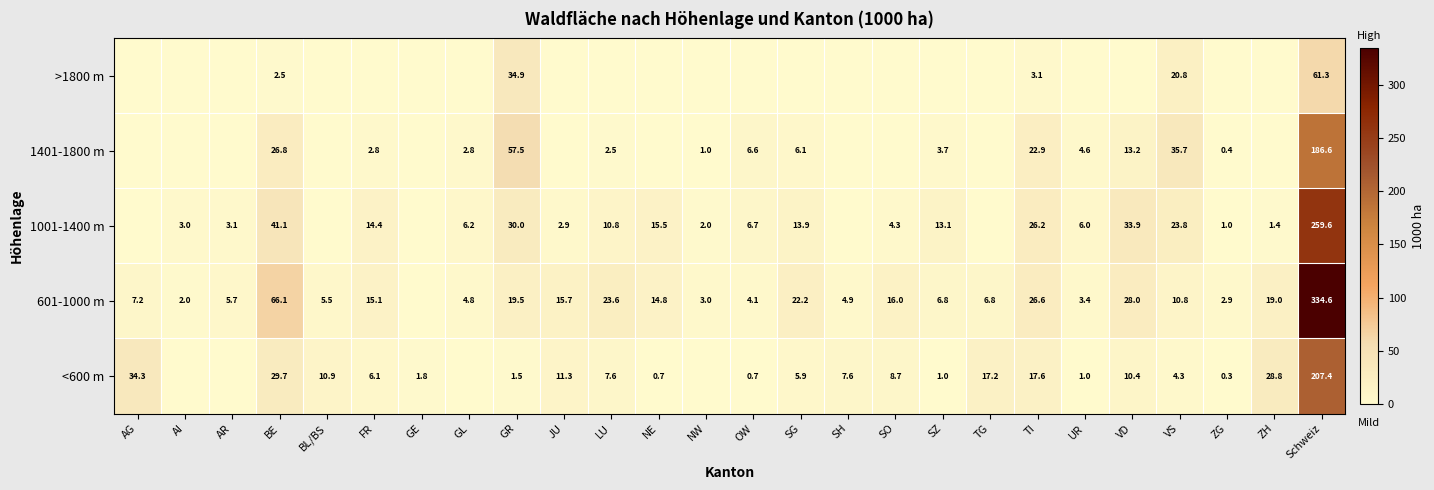

At which category is the sum across all series the highest?

Schweiz